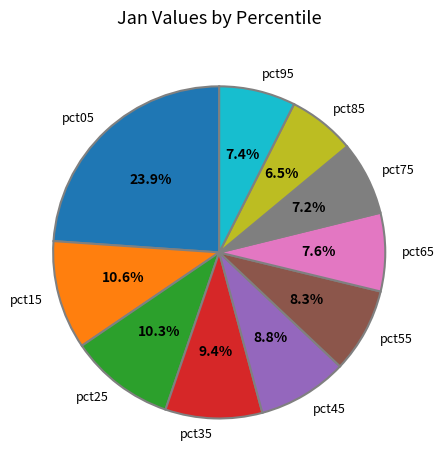

To the nearest percent, what is the difference between the largest and smallest slice percentages?

17%